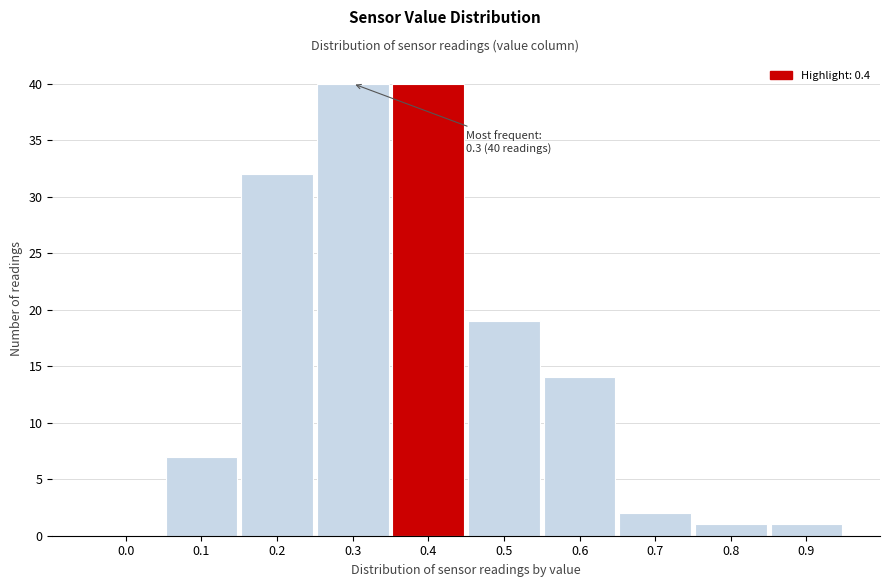

Reading left to right, extract all data points from this chart.

0.0=0	0.1=7	0.2=32	0.3=40	0.4=40	0.5=19	0.6=14	0.7=2	0.8=1	0.9=1